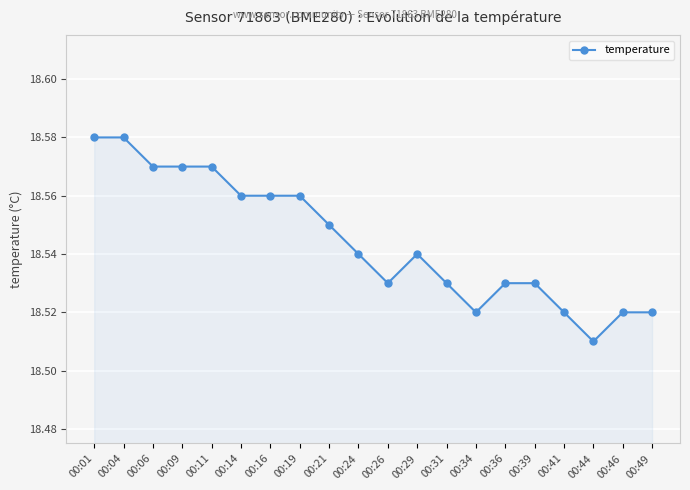

At which label is the value closest to 18?

00:44